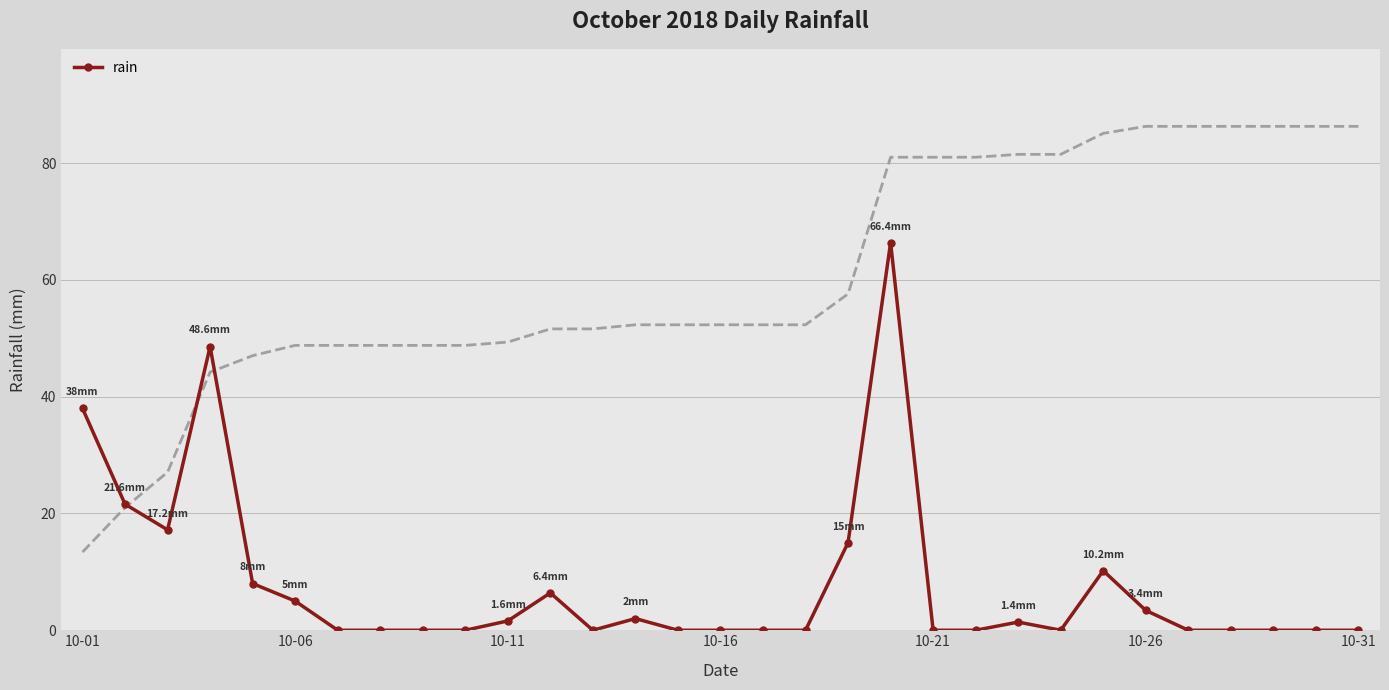

True or false: rain has more than 1 points higher than both neighbors.

True